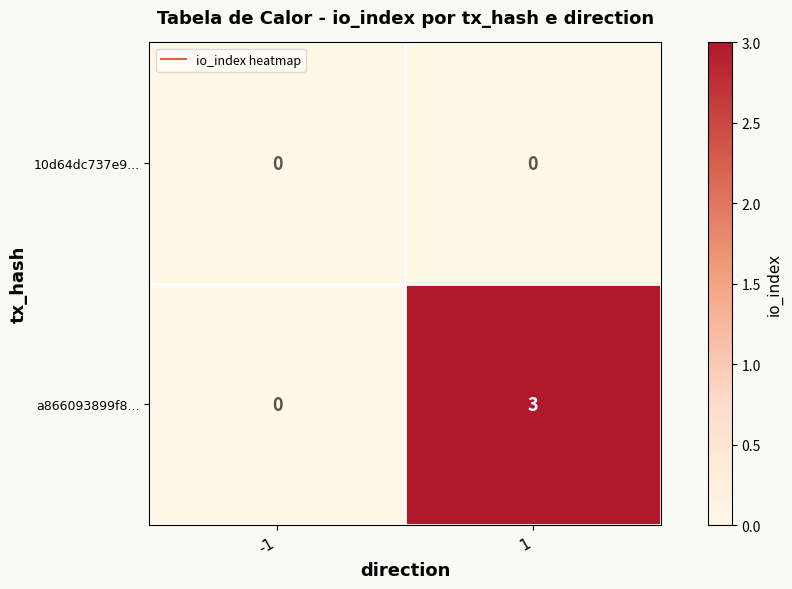

List the series in order of their peak value, highest first.

a866093899f8..., 10d64dc737e9...